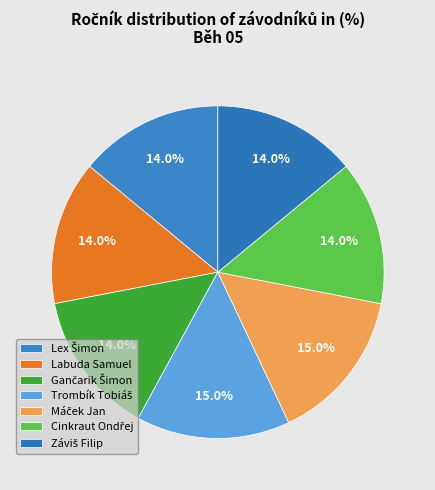

Rank the categories by value from highest to lowest.

Trombík Tobiáš, Máček Jan, Lex Šimon, Labuda Samuel, Gančarik Šimon, Cinkraut Ondřej, Záviš Filip